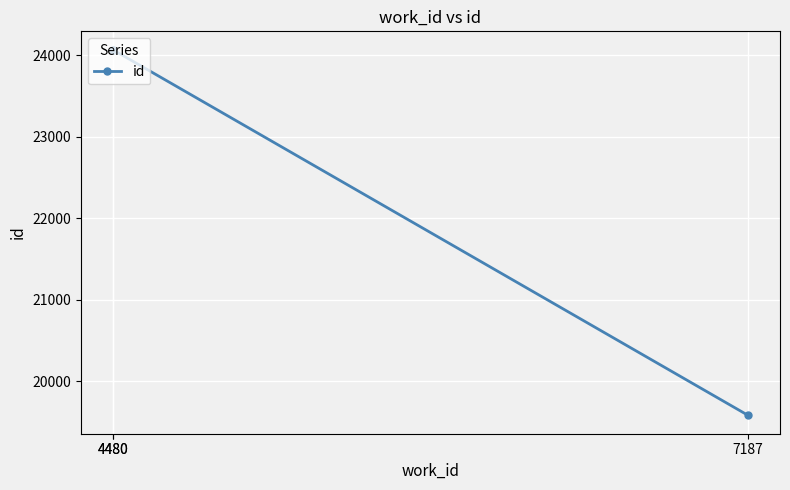

Where is the data nearest to the value 21827?

4480